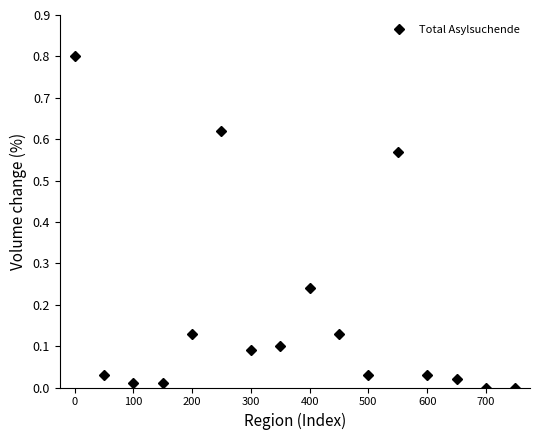

Does the chart have visible grid lines?

No